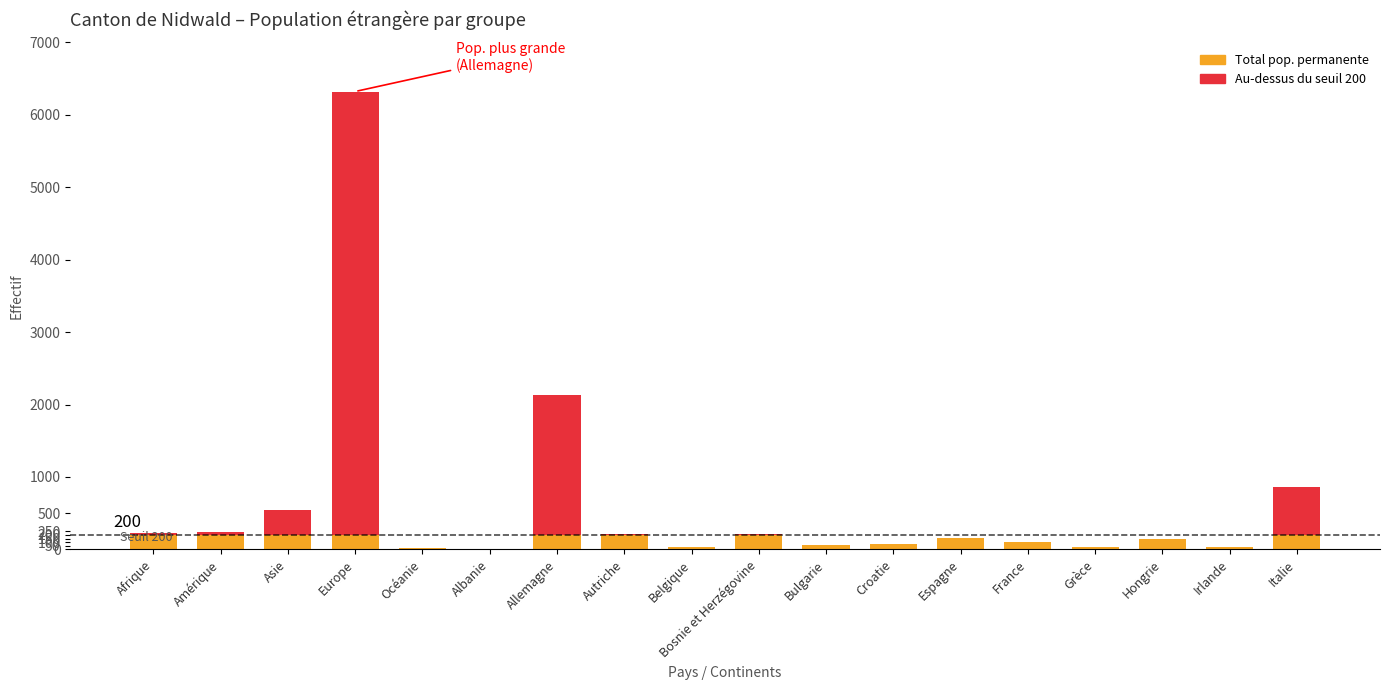

What is the difference between the Total pop. permanente values at France and Océanie?

89